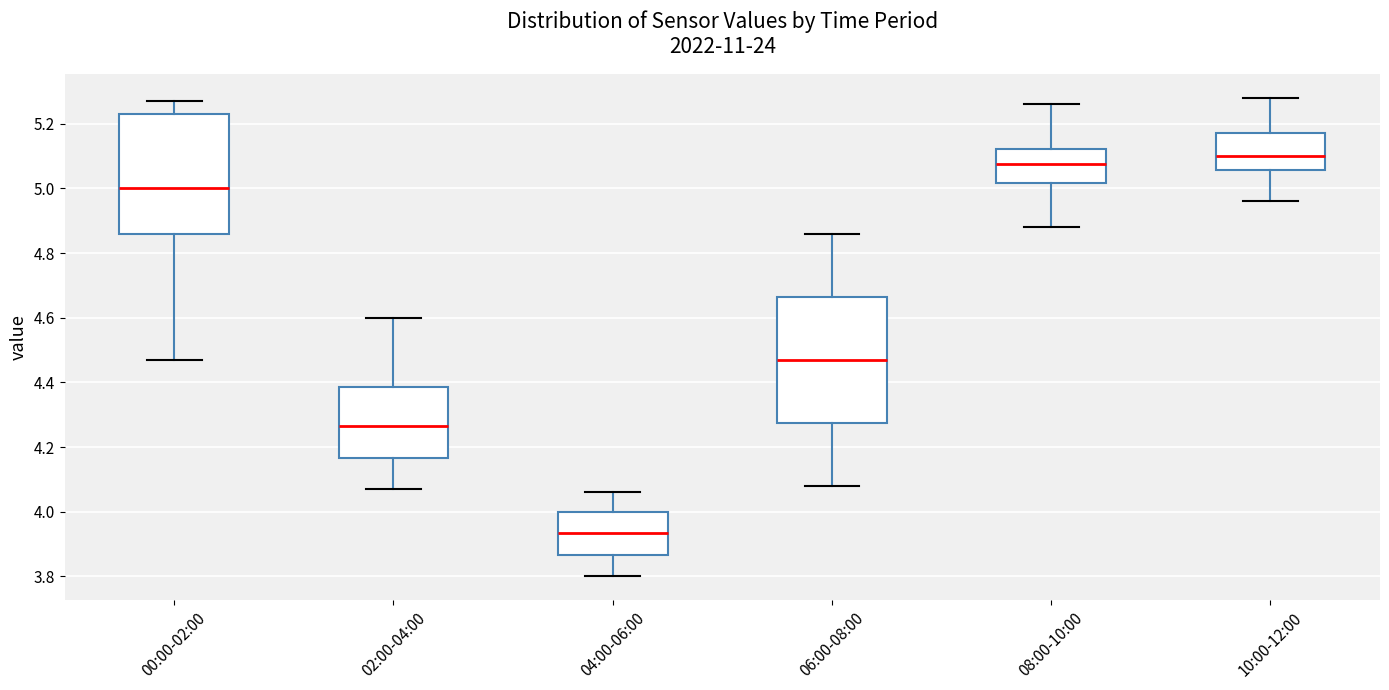

Reading left to right, transcribe this box plot: for each box, give where its median line is, the range the box spans, and where its two whiskers end, as read against the y-axis. The values are not printed on the chart, so give them approximately, as read against the axis.

00:00-02:00: median 5.00, box 4.86 to 5.24, whiskers 4.48 to 5.28
02:00-04:00: median 4.26, box 4.16 to 4.38, whiskers 4.08 to 4.60
04:00-06:00: median 3.94, box 3.86 to 4.00, whiskers 3.80 to 4.06
06:00-08:00: median 4.48, box 4.28 to 4.66, whiskers 4.08 to 4.86
08:00-10:00: median 5.08, box 5.02 to 5.12, whiskers 4.88 to 5.26
10:00-12:00: median 5.10, box 5.06 to 5.18, whiskers 4.96 to 5.28